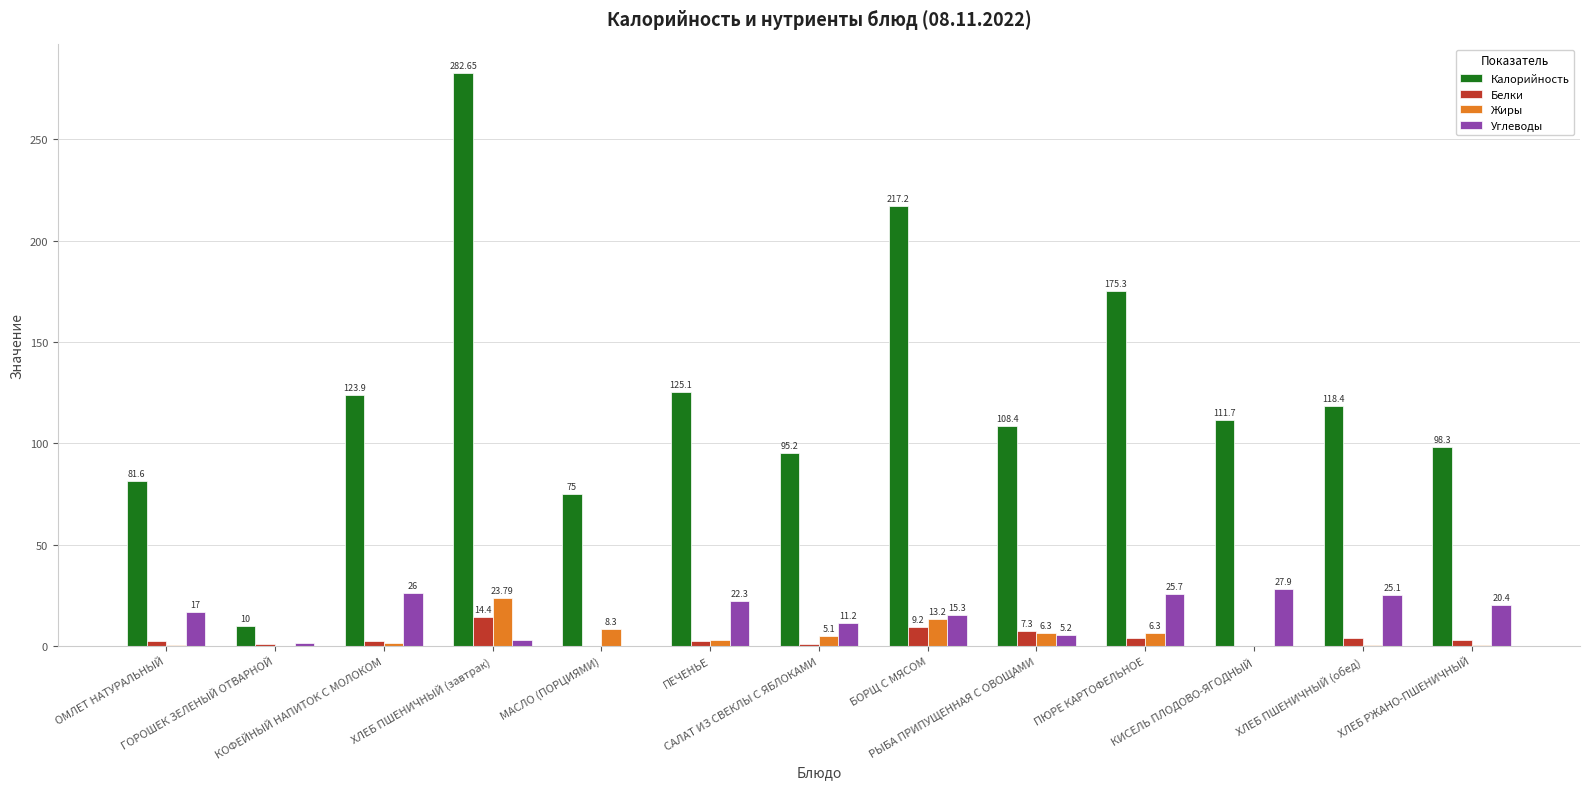

Which series has the largest total across all categories?

Калорийность